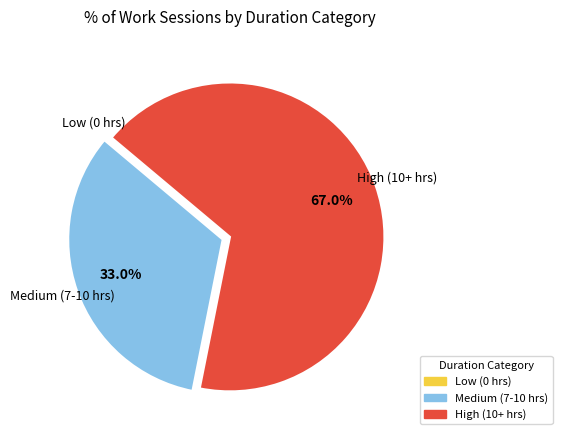

Is there a majority slice in this chart?

Yes